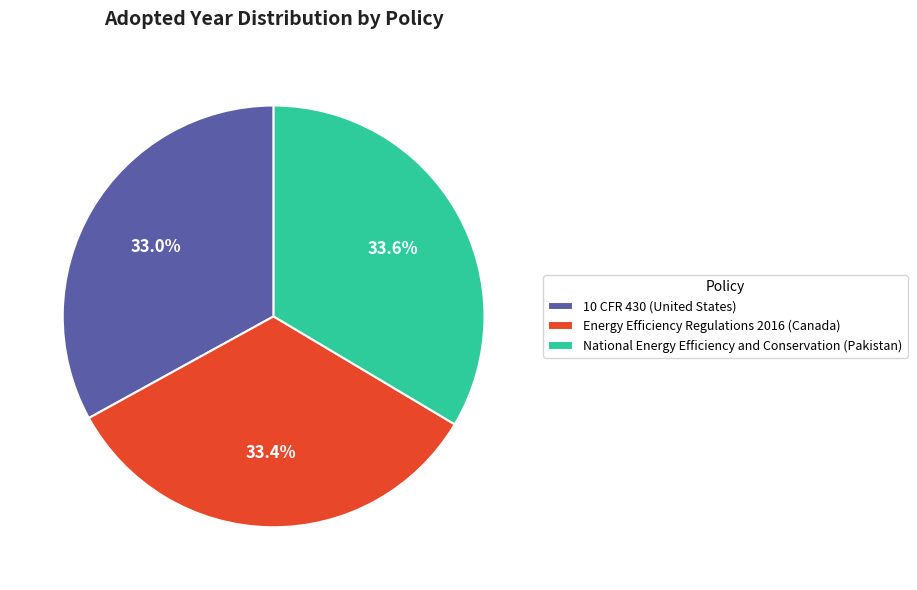

To the nearest percent, what portion does Energy Efficiency Regulations 2016 (Canada) represent?

33%